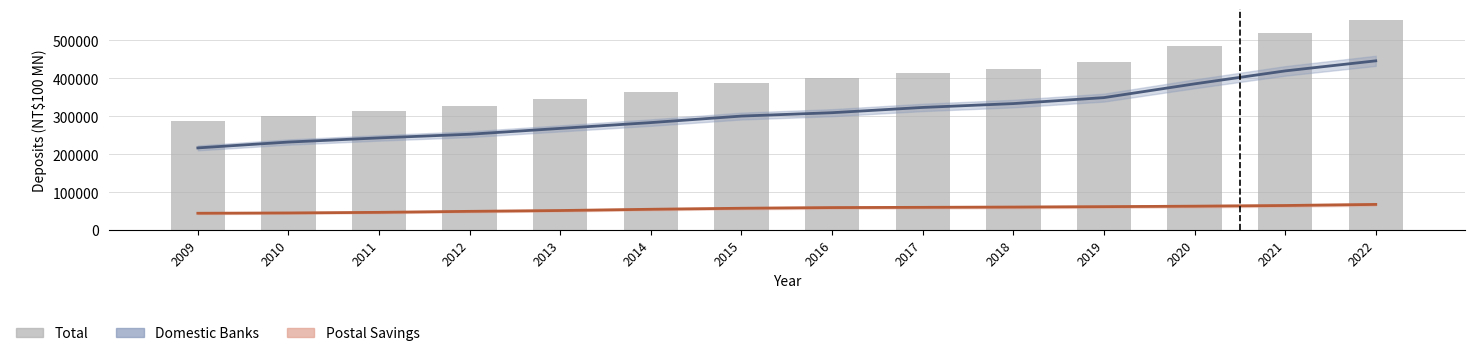

What is the difference between the Domestic Banks values at 2010 and 2014?

51361